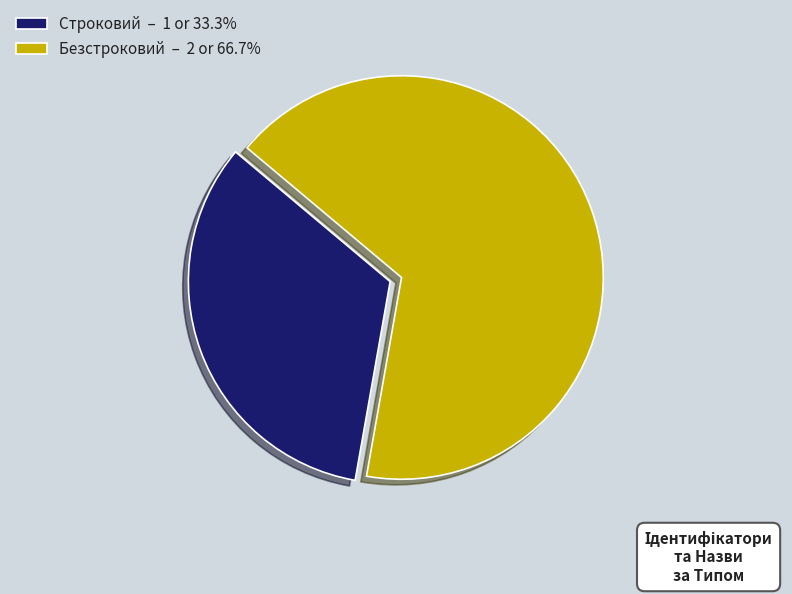

What is the ratio of the value at Строковий – 1 or 33.3% to the value at Безстроковий – 2 or 66.7%?

0.5